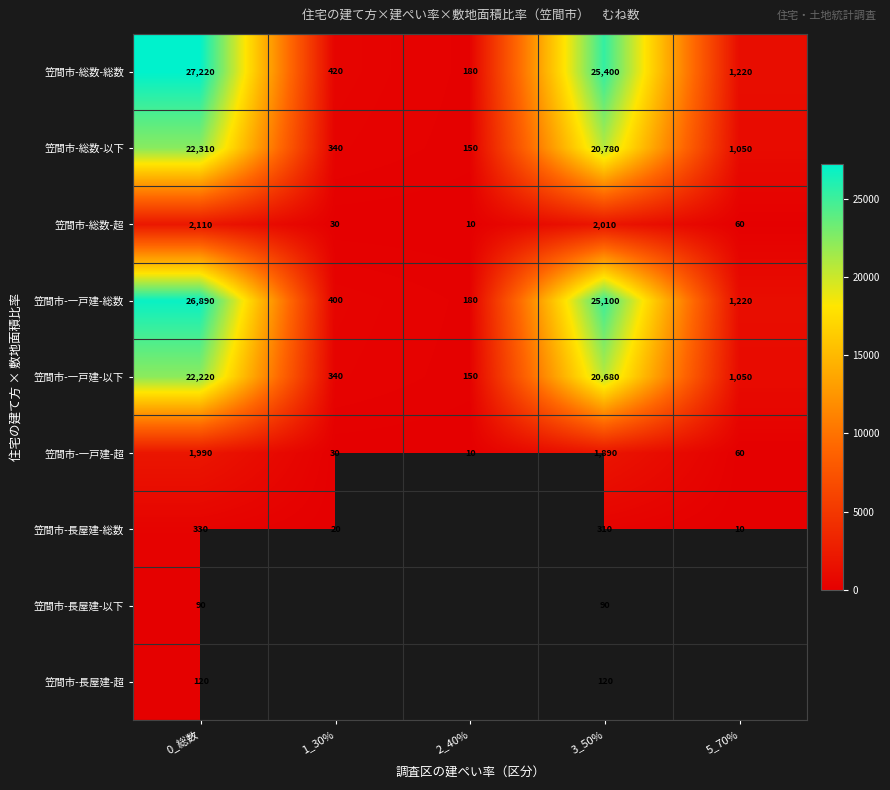

What is the sum of all 笠間市-総数-以下 values?

44630